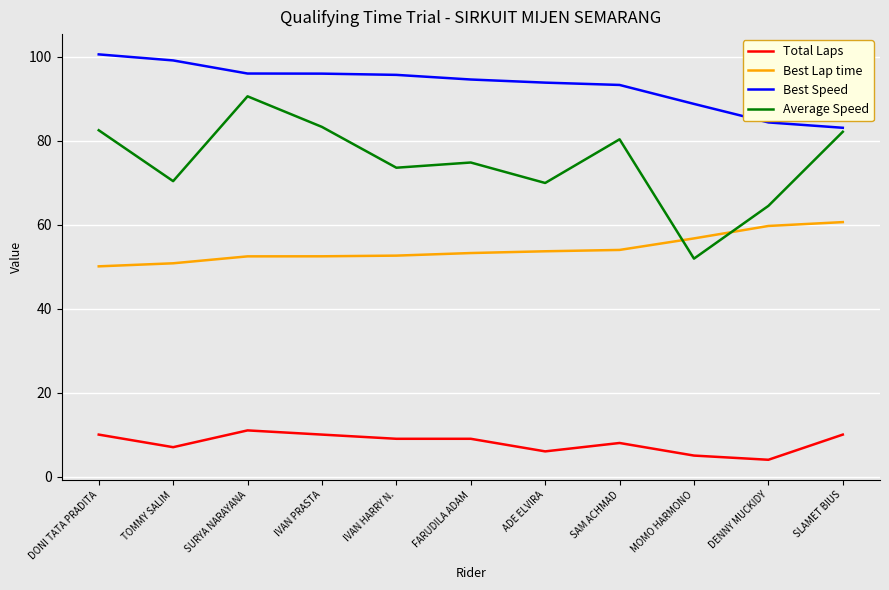

What is the difference between the maximum and second lowest values in the Best Speed series?

16.2